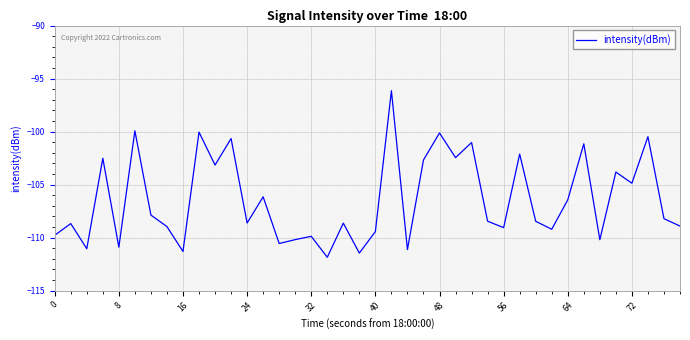

What is the sum of all values?

-4256.6